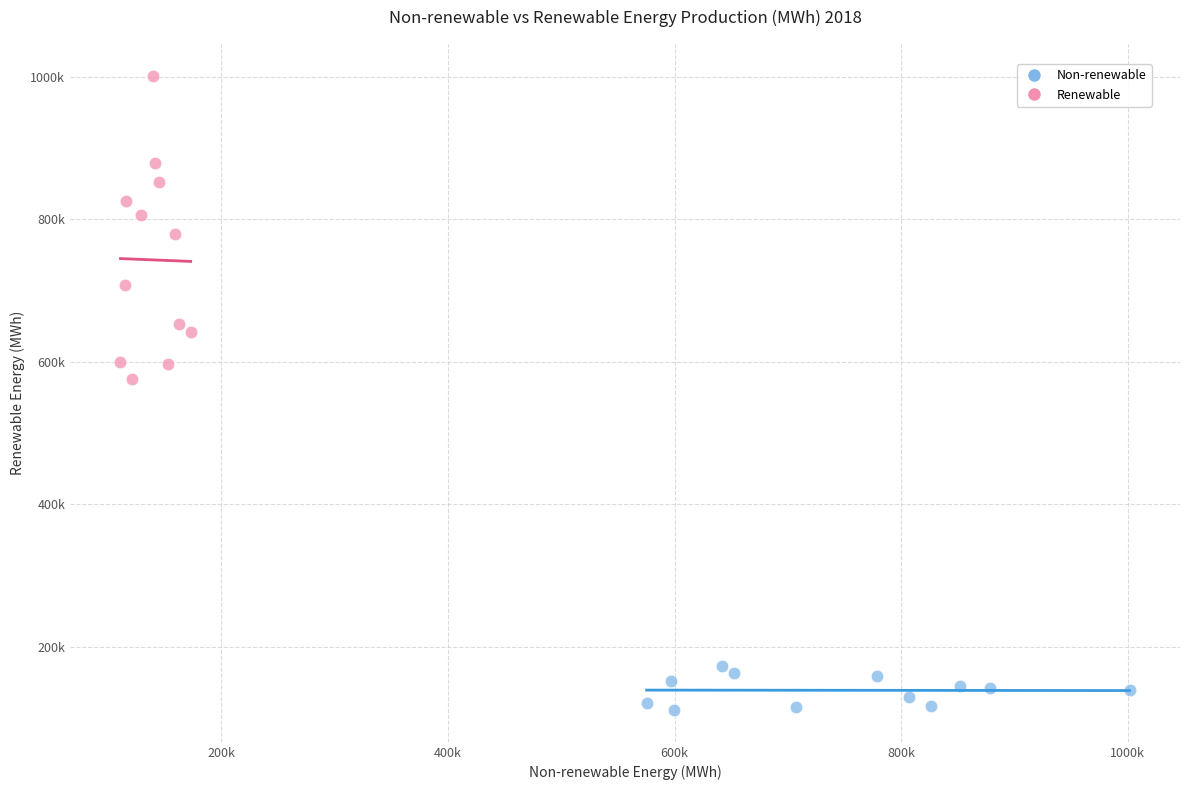

Which series has the widest spread of Y values?

Renewable